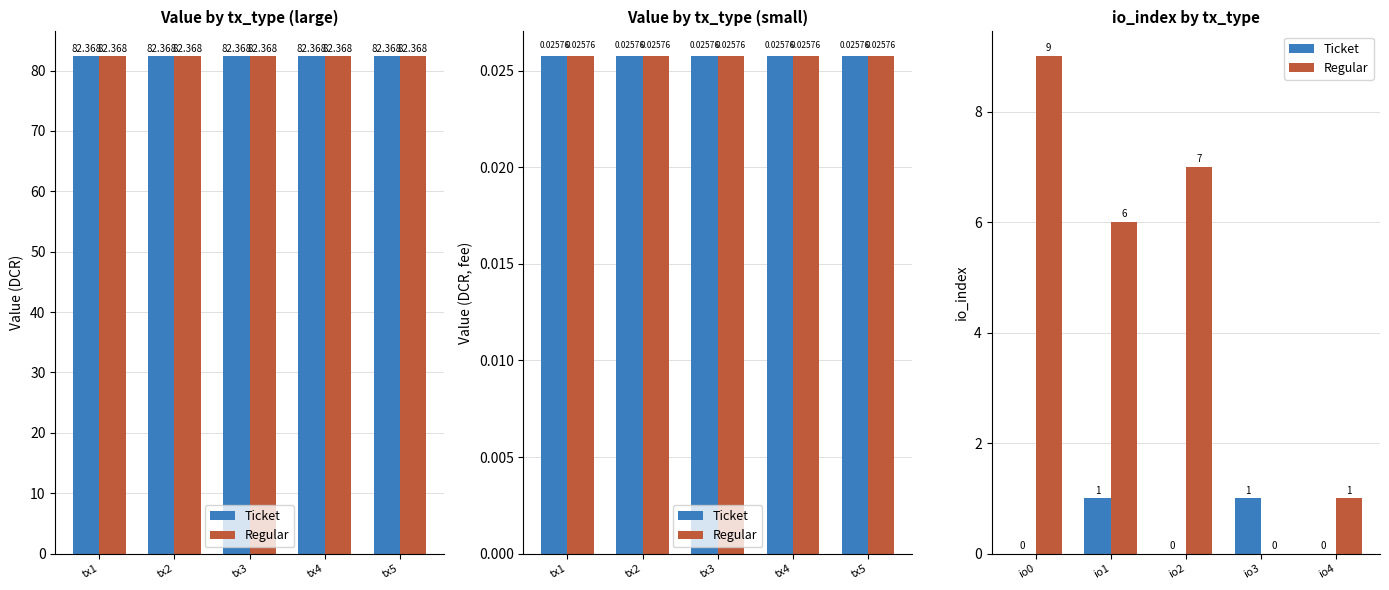

What is the sum of all Regular values?

23